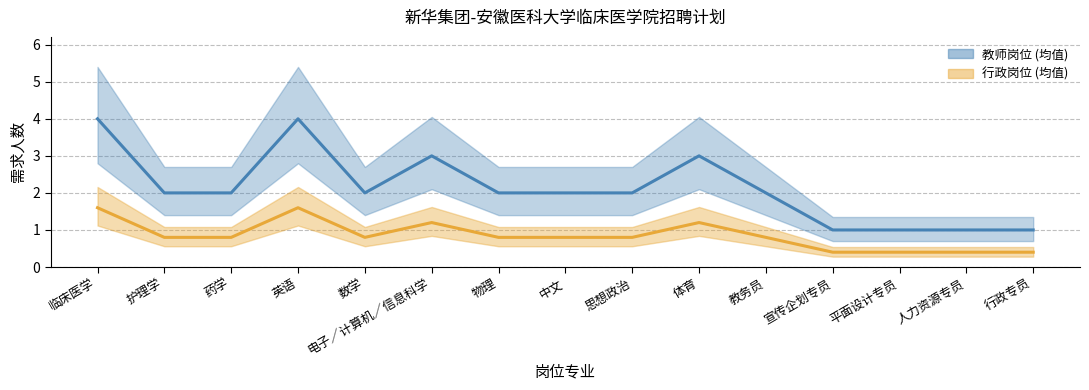

Reading left to right, what are all the values shown in this chart?

教师岗位 (均值): 临床医学=4.0	护理学=2.0	药学=2.0	英语=4.0	数学=2.0	电子／计算机／信息科学=3.0	物理=2.0	中文=2.0	思想政治=2.0	体育=3.0	教务员=2.0	宣传企划专员=1.0	平面设计专员=1.0	人力资源专员=1.0	行政专员=1.0
行政岗位 (均值): 临床医学=1.6	护理学=0.8	药学=0.8	英语=1.6	数学=0.8	电子／计算机／信息科学=1.2	物理=0.8	中文=0.8	思想政治=0.8	体育=1.2	教务员=0.8	宣传企划专员=0.4	平面设计专员=0.4	人力资源专员=0.4	行政专员=0.4